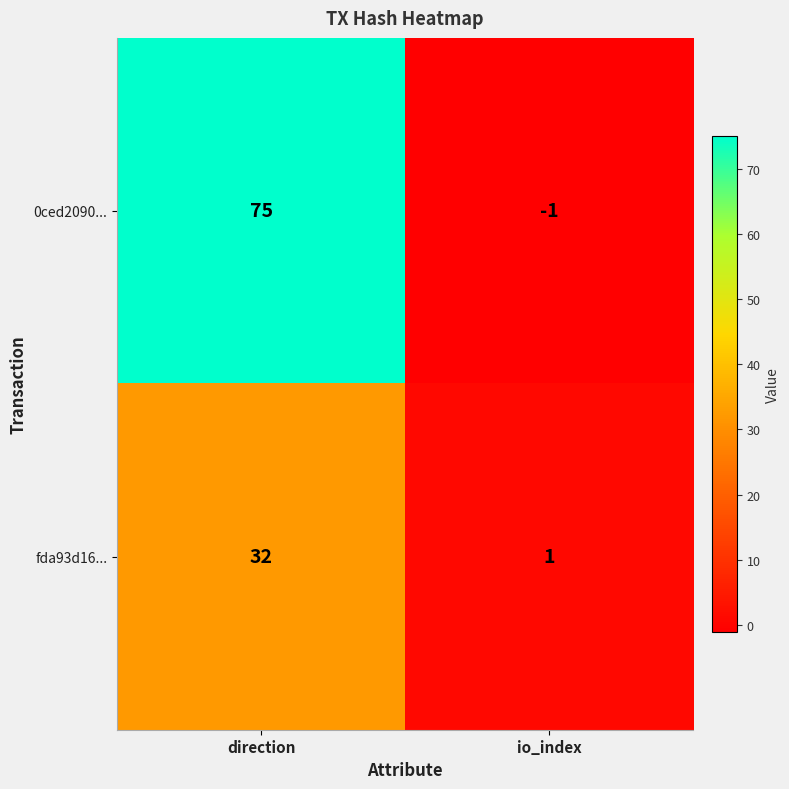

True or false: 0ced2090... has a value of -1 at io_index.

True